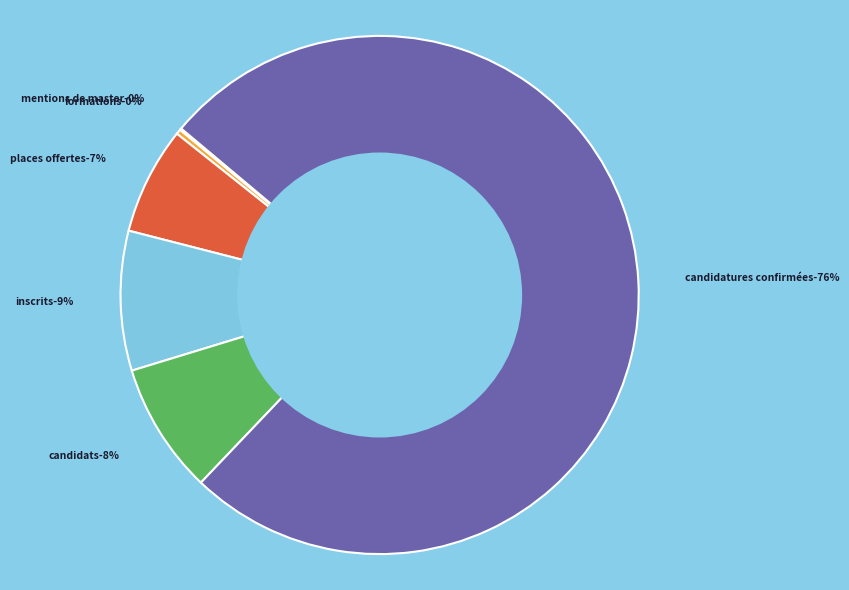

Which has a higher value, Nombre d'inscrits or Nombre de formations?

Nombre d'inscrits